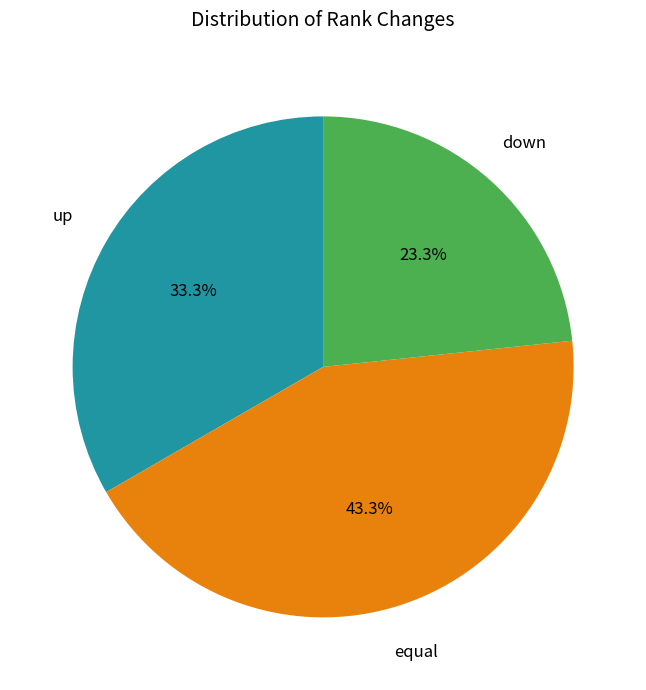

How many segments does this pie chart have?

3